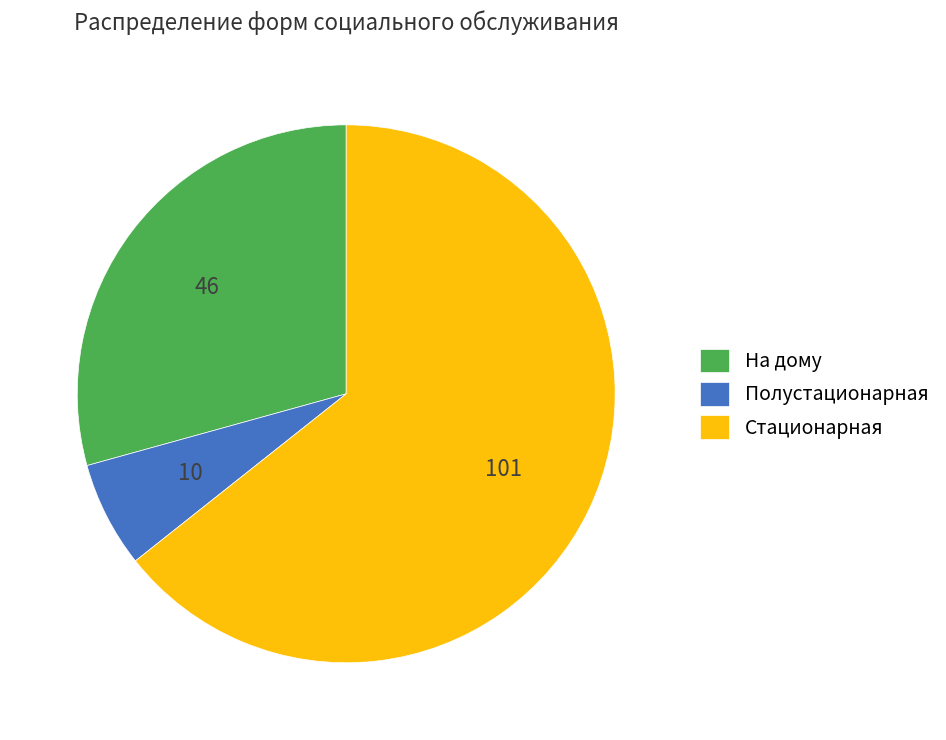

What is the largest slice in the pie chart?

Стационарная